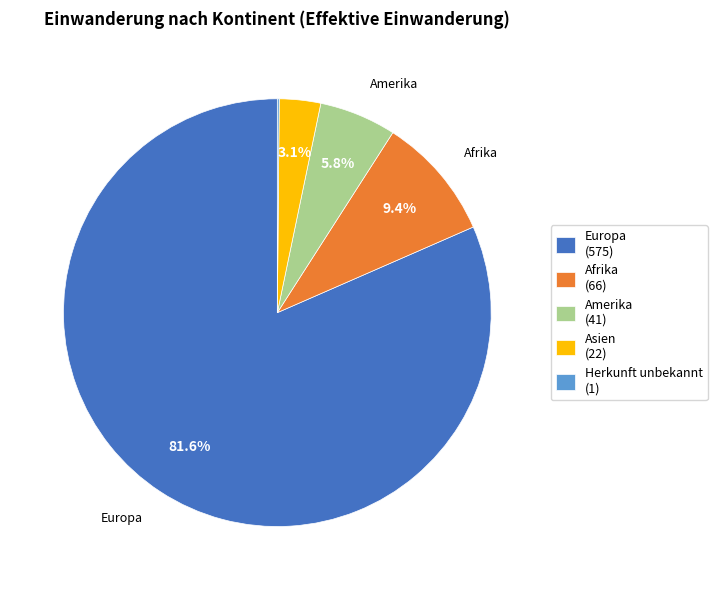

How much of the chart is everything except Afrika (66)?

90.6%